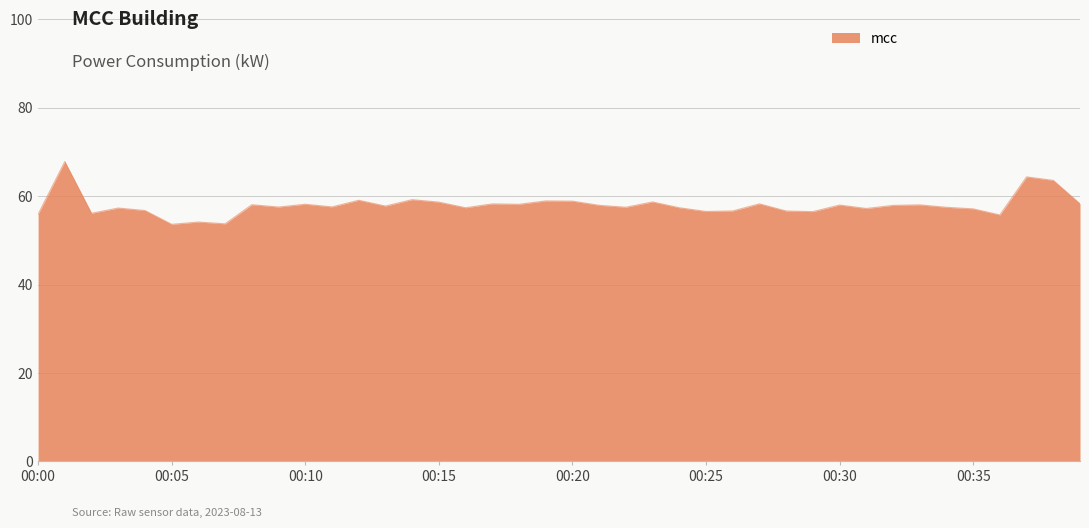

True or false: there are more than 0 points higher than both neighbors.

True